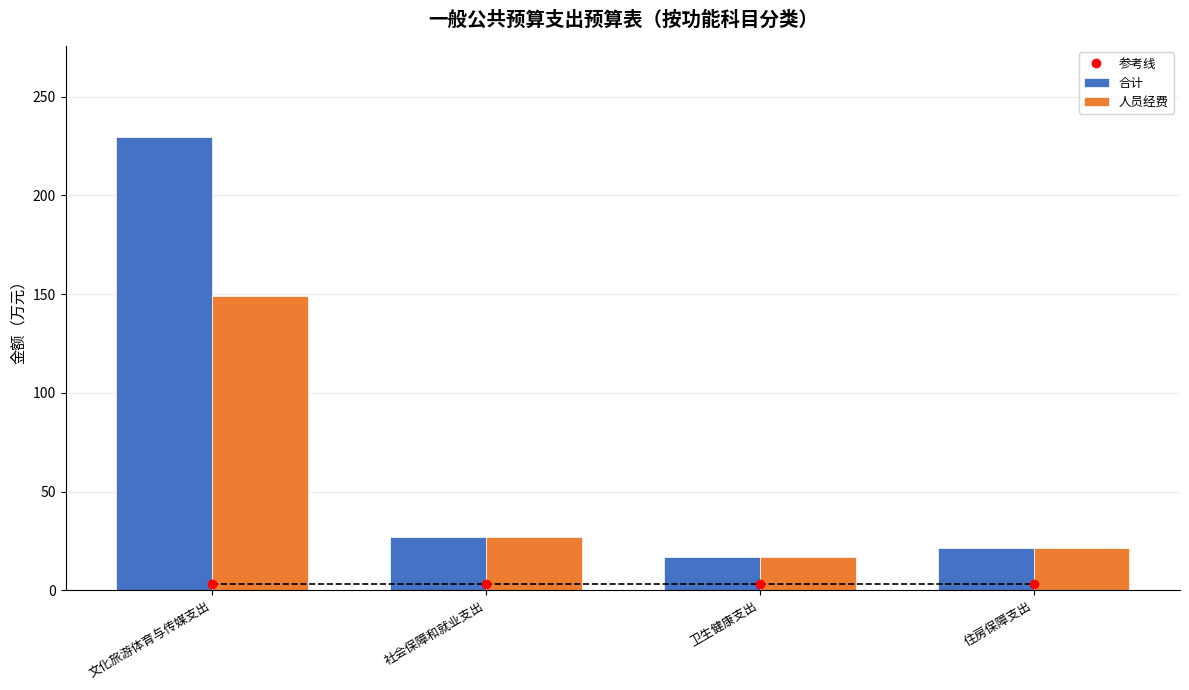

What position from the right is 住房保障支出?

1